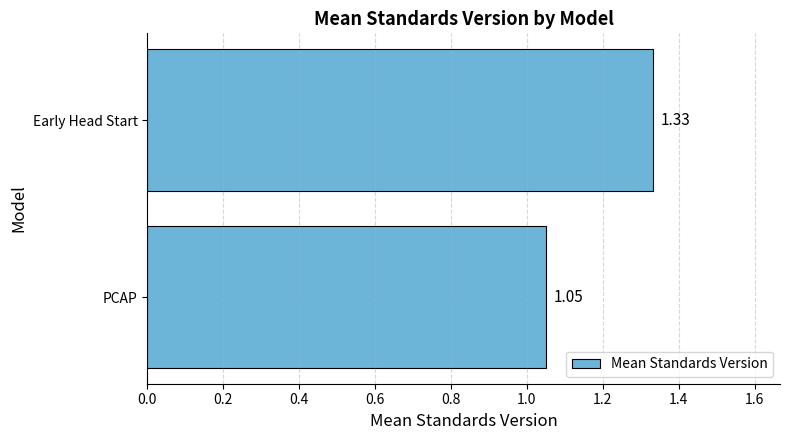

Which label corresponds to the smallest value in the chart?

PCAP